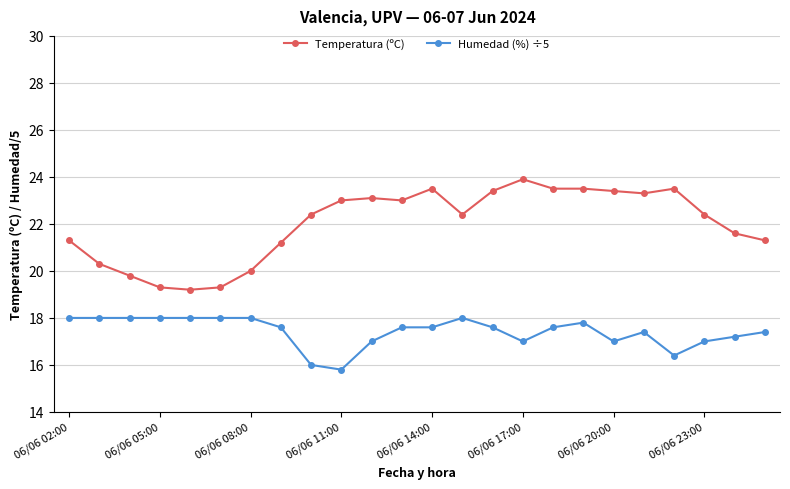

List the series in order of their overall mean, lowest first.

Humedad (%) ÷5, Temperatura (ºC)